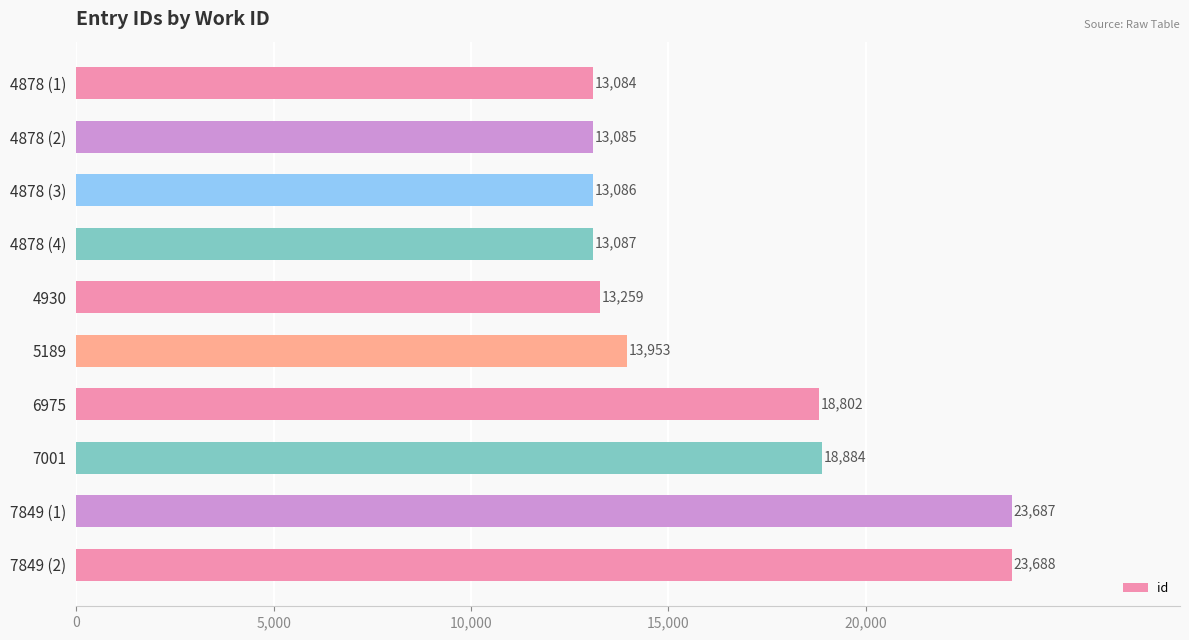

At which label is the value closest to 18386?

6975